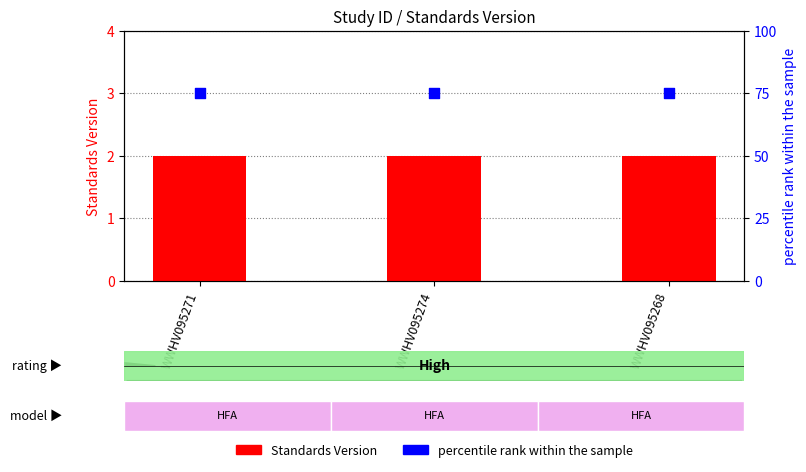

What is the total value across all series at WWHV095271?

77